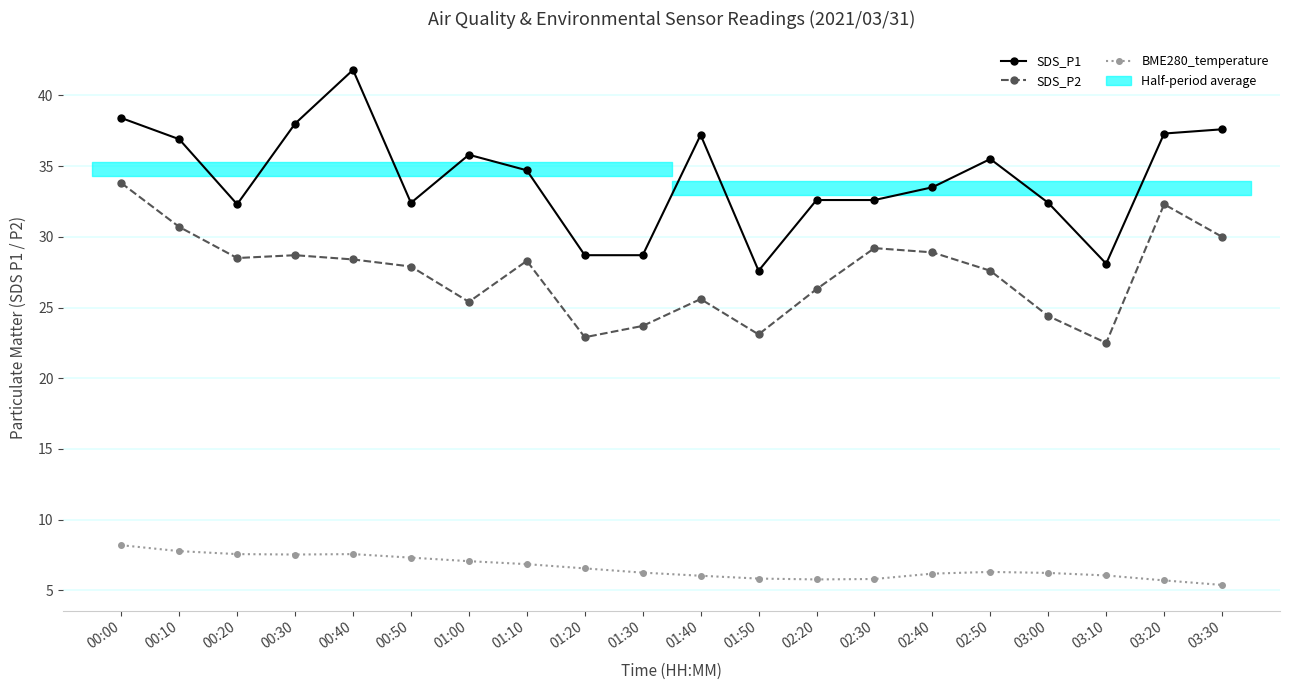

In BME280_temperature, how many points are higher than both neighbors (excluding endpoints)?

2